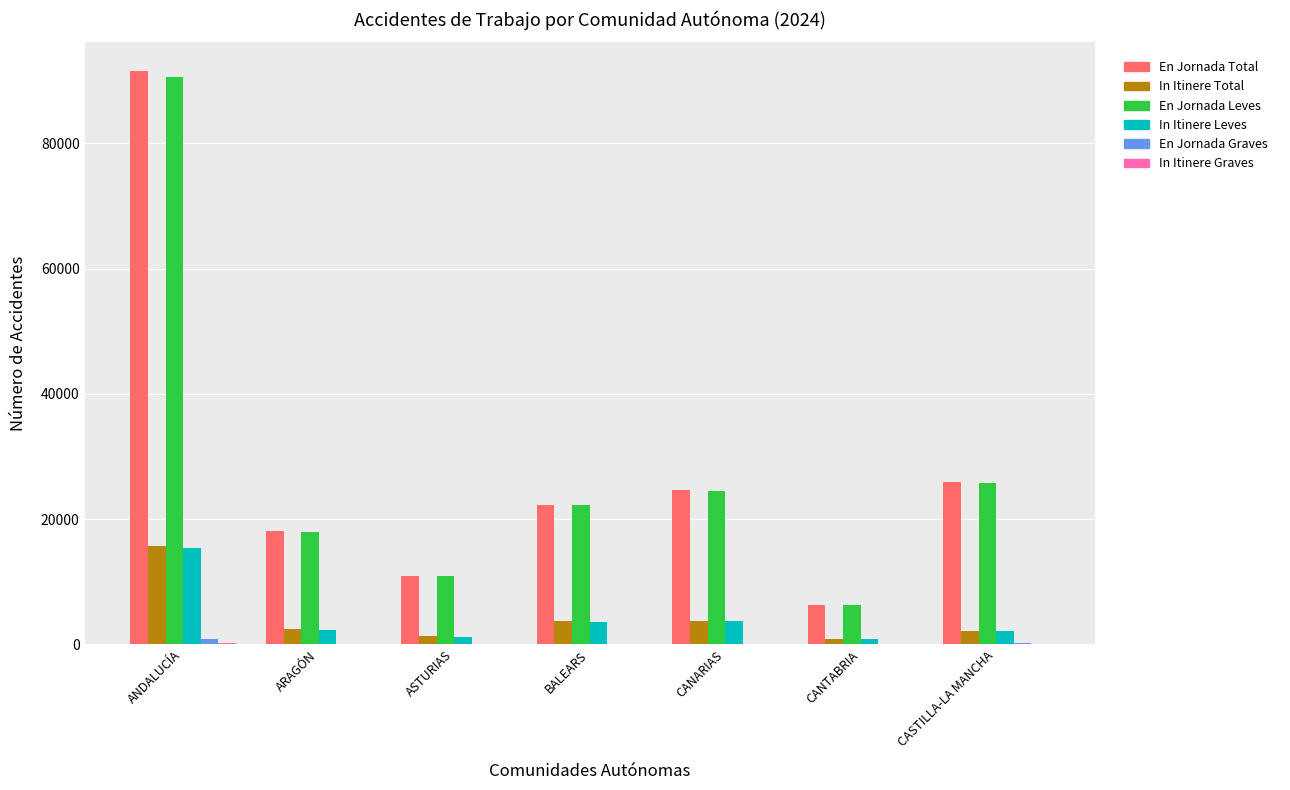

Is it true that En Jornada Total equals 25963 at CASTILLA-LA MANCHA?

True